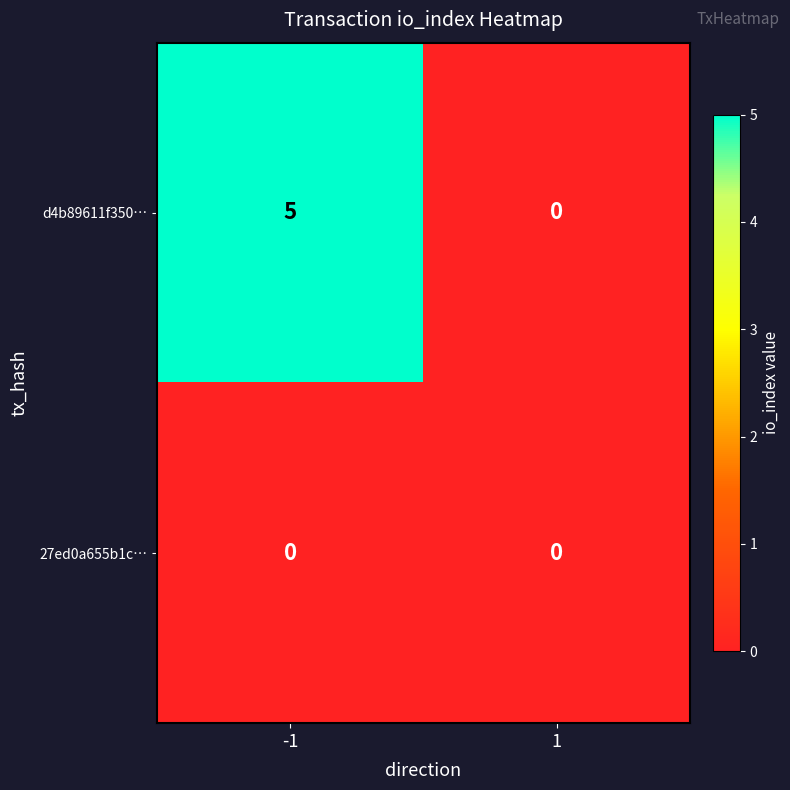

Which series has the largest total across all categories?

d4b89611f350…